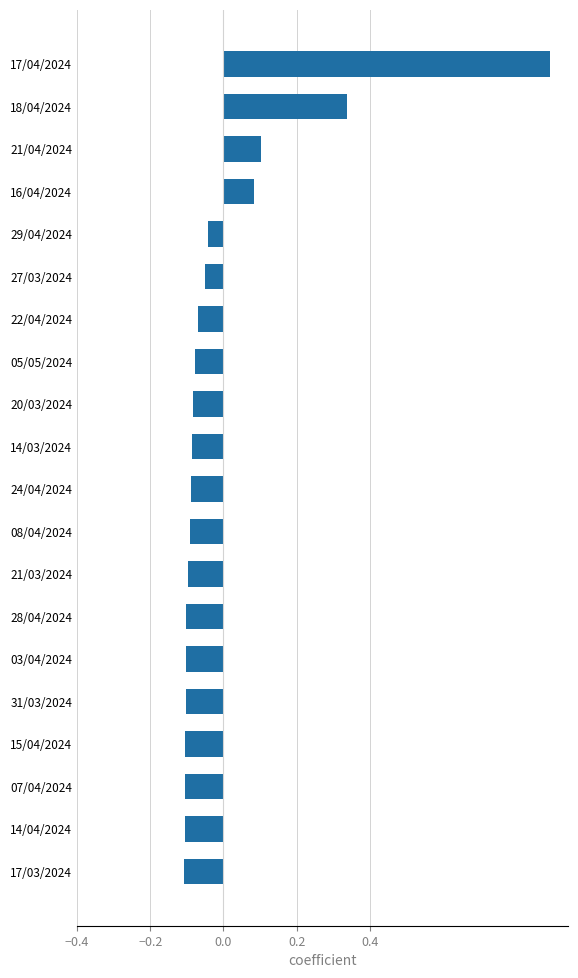

What is the difference between the maximum and minimum values?

1.0